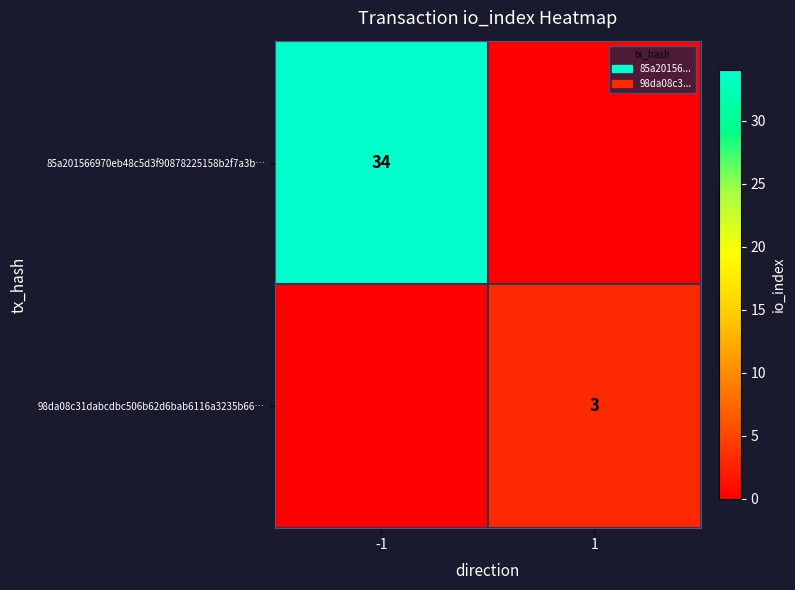

The value of 85a201566970eb48c5d3f90878225158b2f7a3b… at -1 is 23. True or false?

False